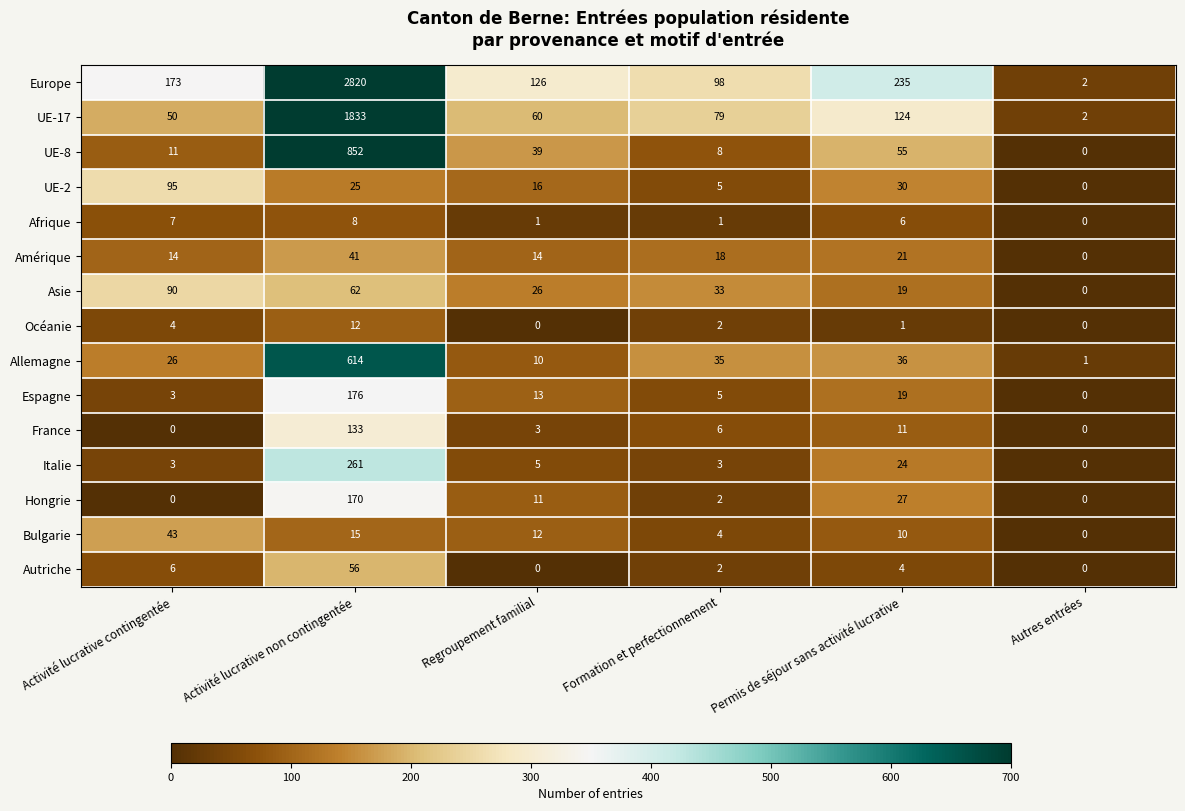

Is the value of UE-8 at Formation et perfectionnement greater than the value of UE-17 at Autres entrées?

Yes